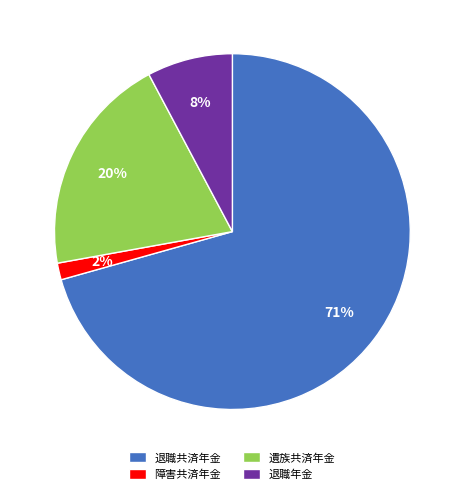

To the nearest percent, what is the average slice percentage?

25%